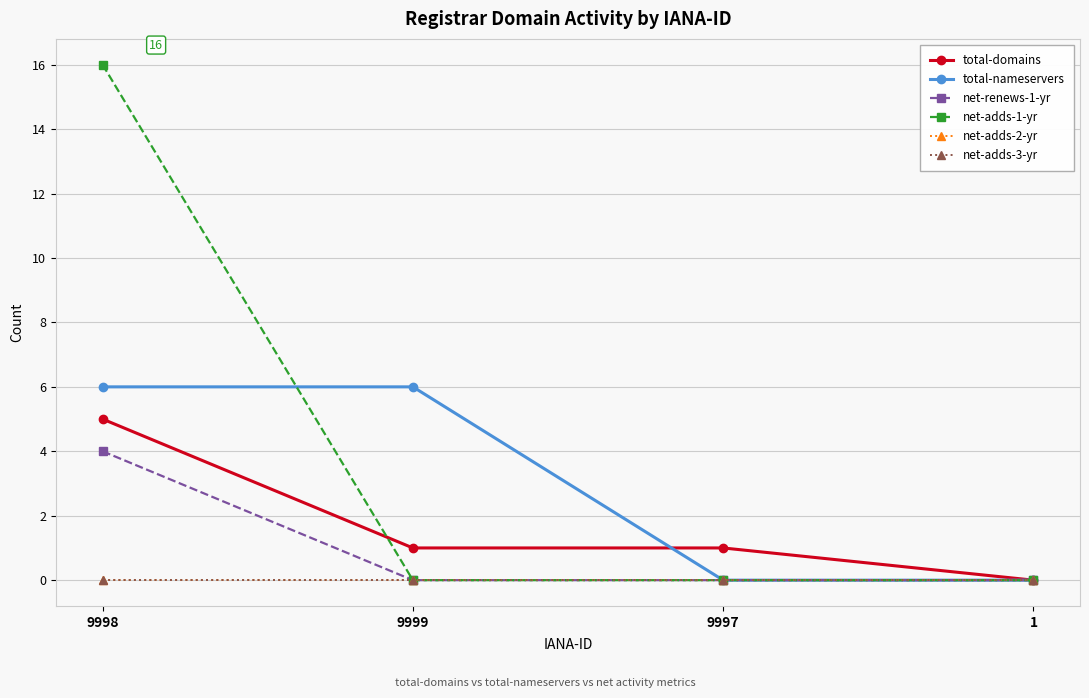

What is the sum of the total-nameservers values at 9999 and 9997?

6